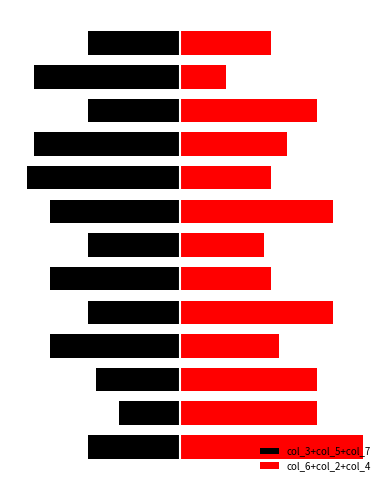

List the series in order of their overall mean, lowest first.

col_3+col_5+col_7, col_6+col_2+col_4